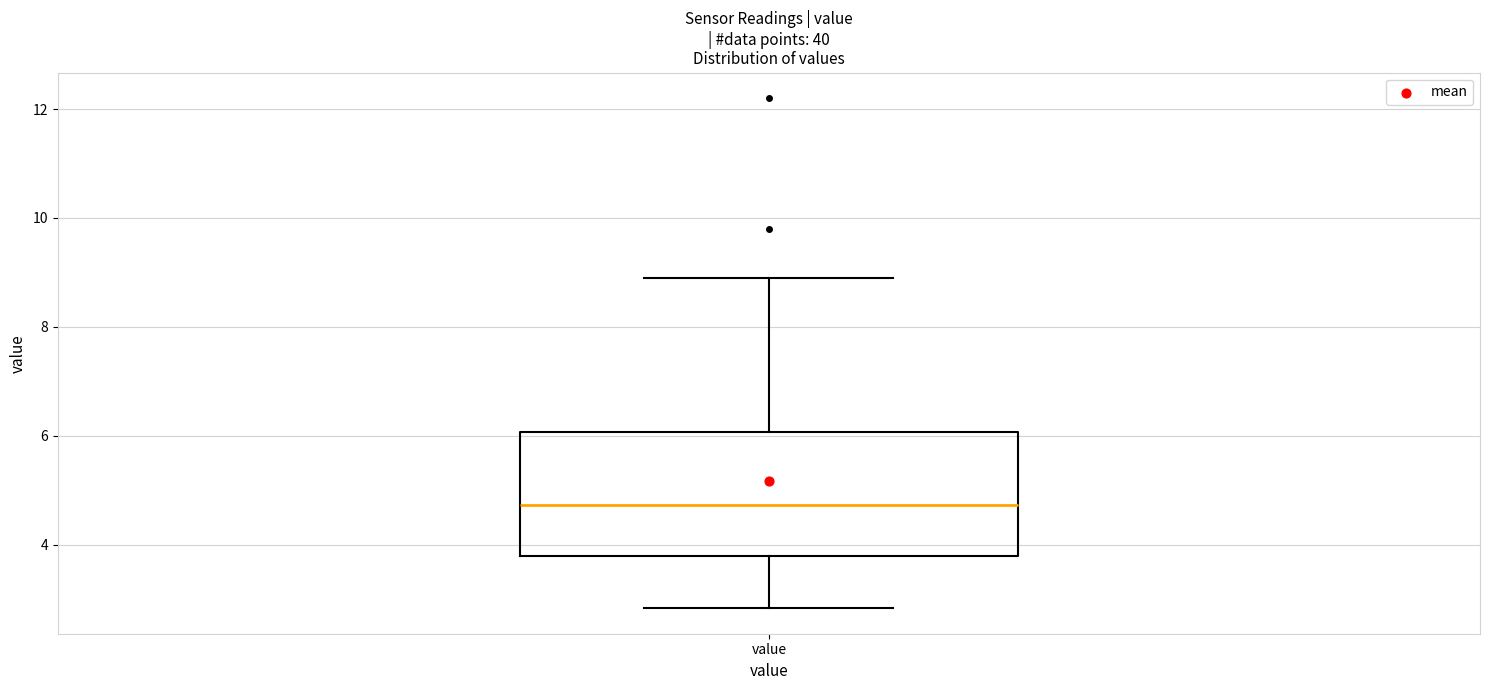

Read this box plot against the y-axis: the position of the median line, the range covered by the box, and the ends of both whiskers. The values are not printed on the chart, so give them approximately, as read against the axis.

median 4.8, box 3.8 to 6.0, whiskers 2.8 to 9.0